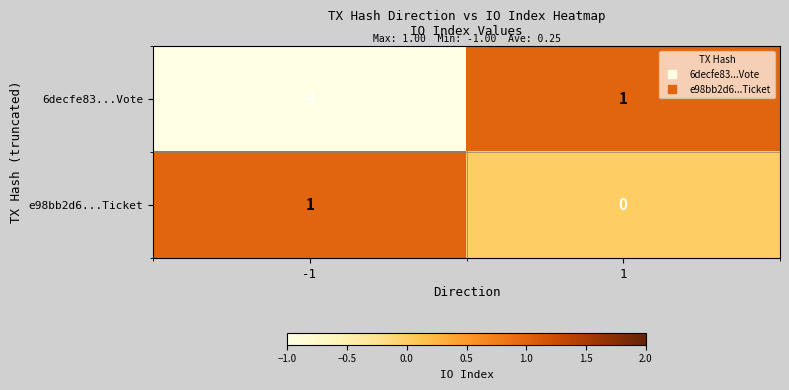

Rank the categories by e98bb2d6...Ticket value from highest to lowest.

-1, 1